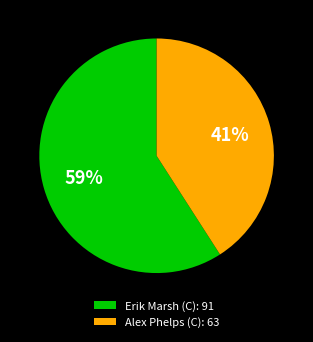

What is the smallest slice in the pie chart?

Alex Phelps (C)